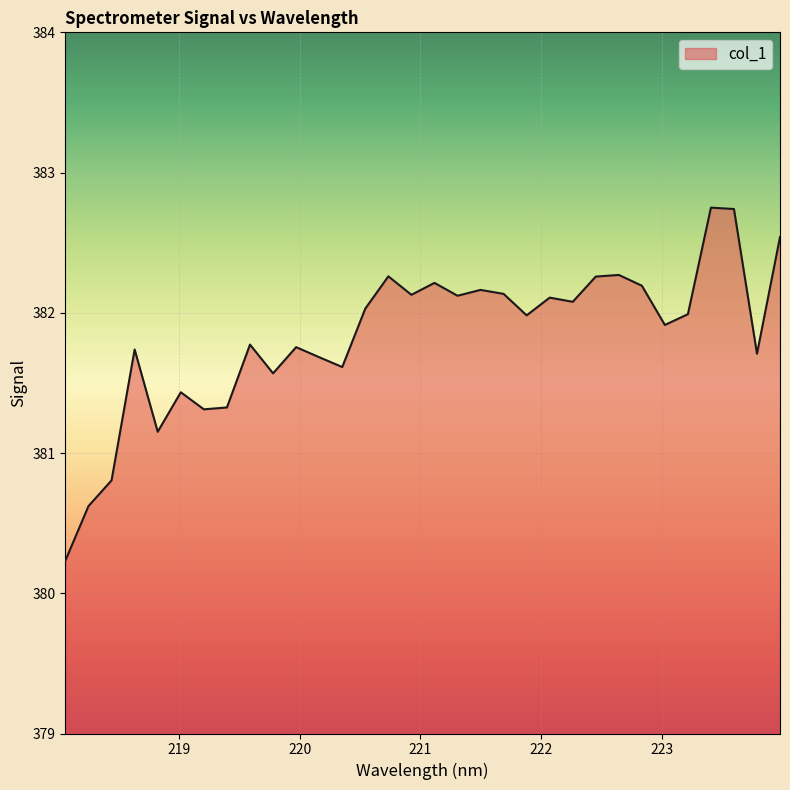

What is the minimum value shown in the chart?

380.2